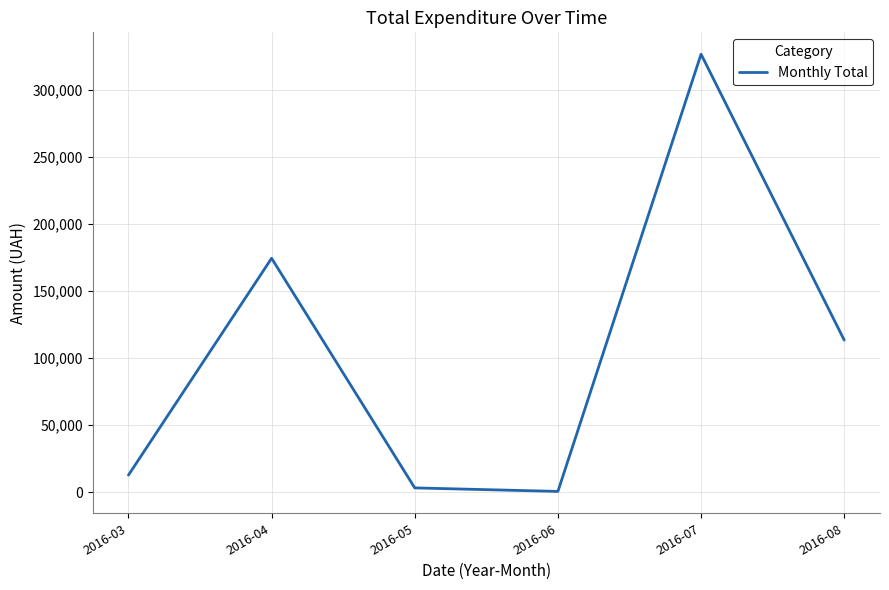

Does the chart display data point markers on the line(s)?

No